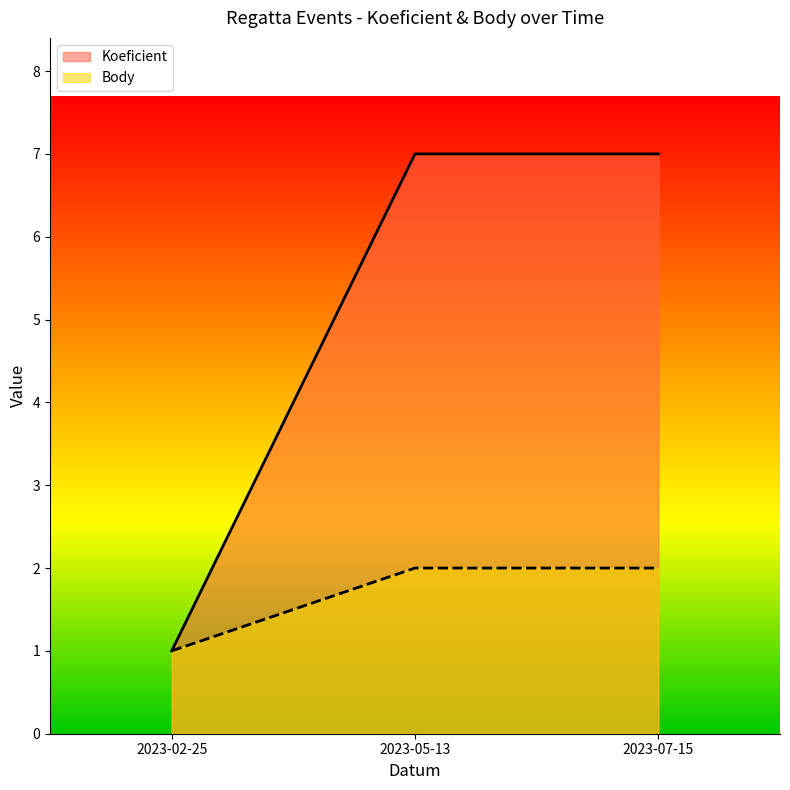

What is the spread (max minus min) of values at 2023-07-15?

5